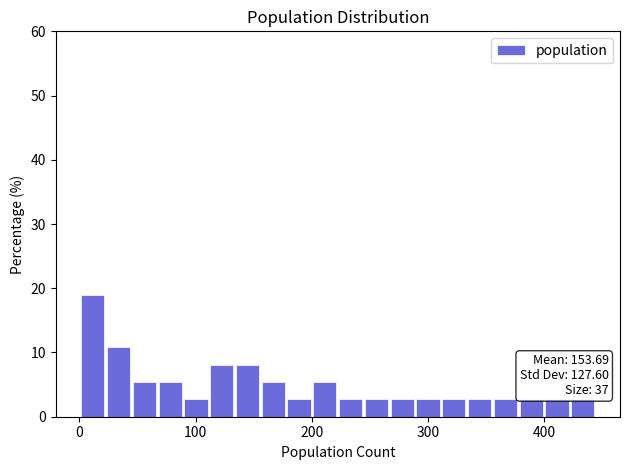

Around what value on the x-axis is the tallest bar? Give the approximate position of its centre, as read against the axis.

10